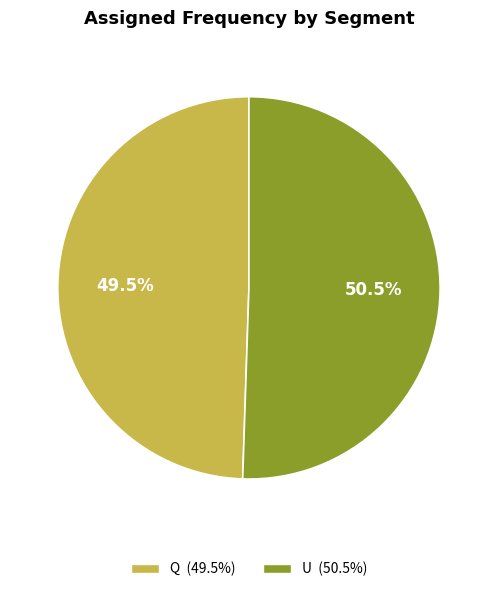

Count the number of slices in the pie.

2